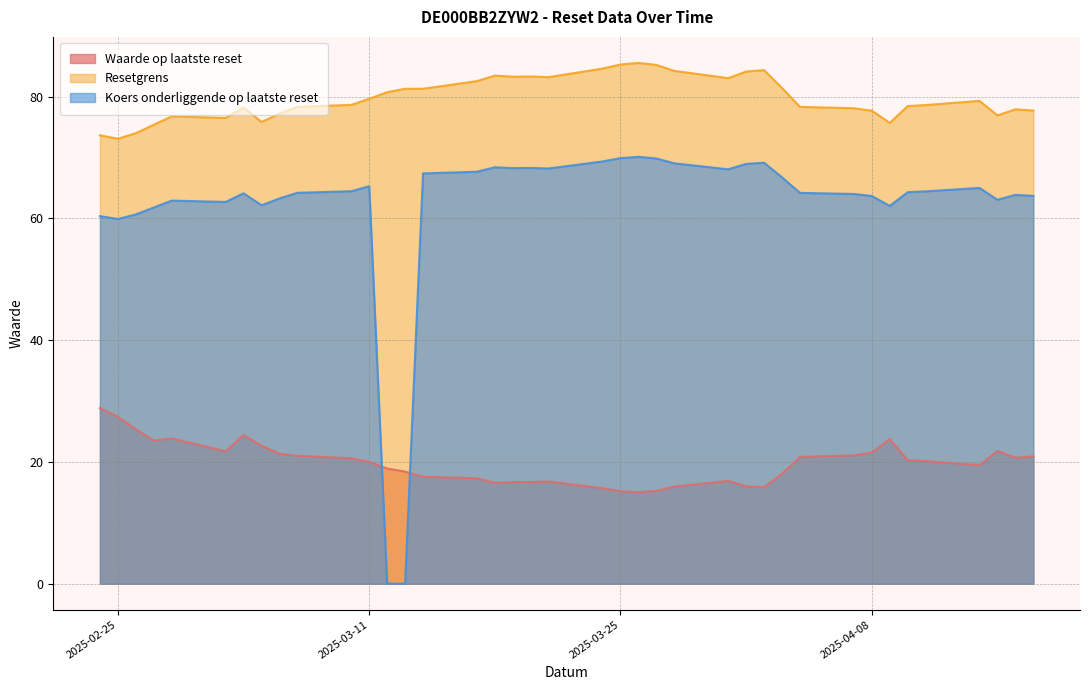

Read the Koers onderliggende op laatste reset value at 2025-03-04.

64.1